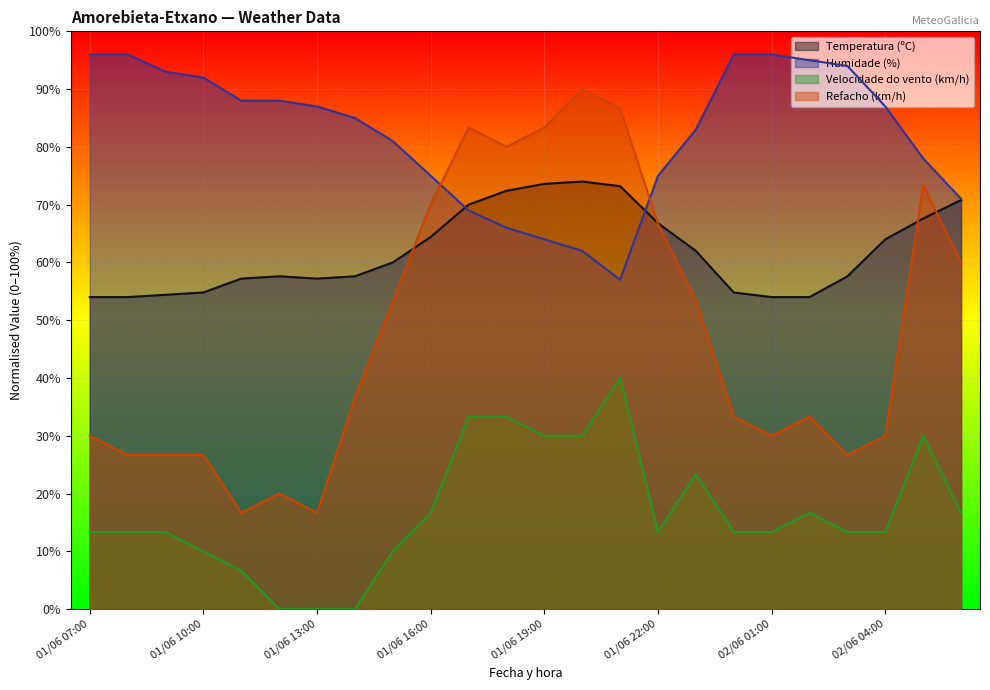

What is the label of the 23rd point from the right?

01/06 08:00